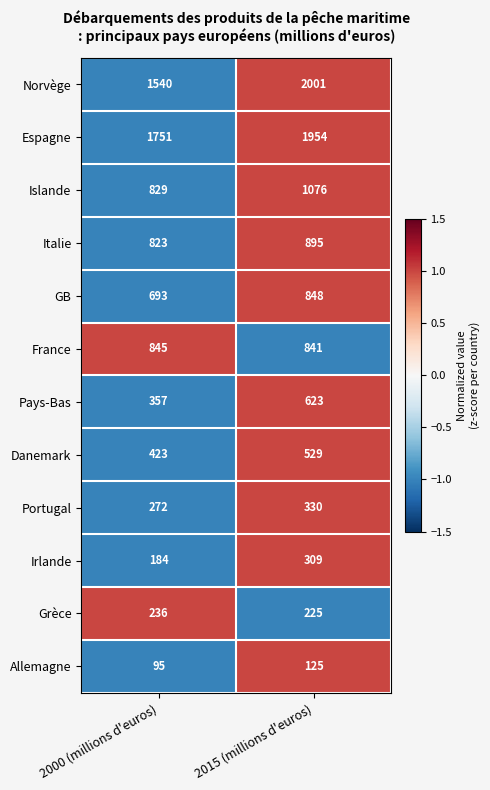

What is the sum of all Grèce values?

461